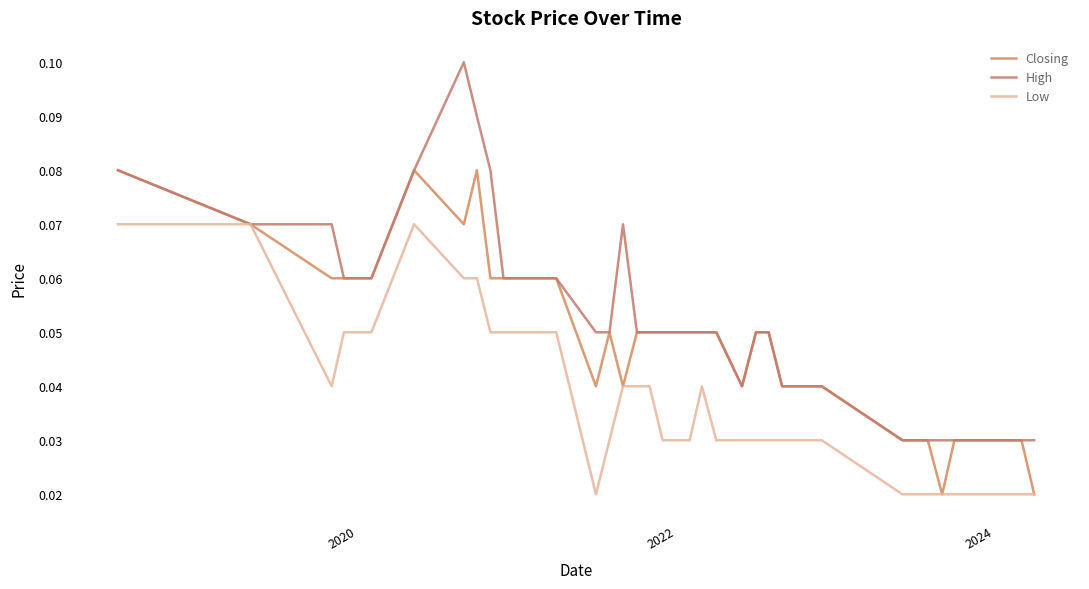

True or false: Closing and High intersect in this chart.

False